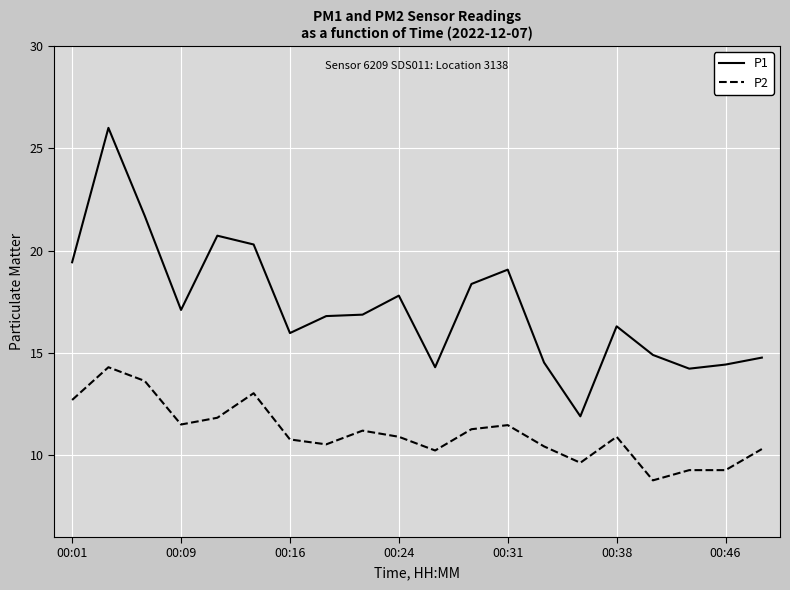

True or false: P1 and P2 cross at least once.

False